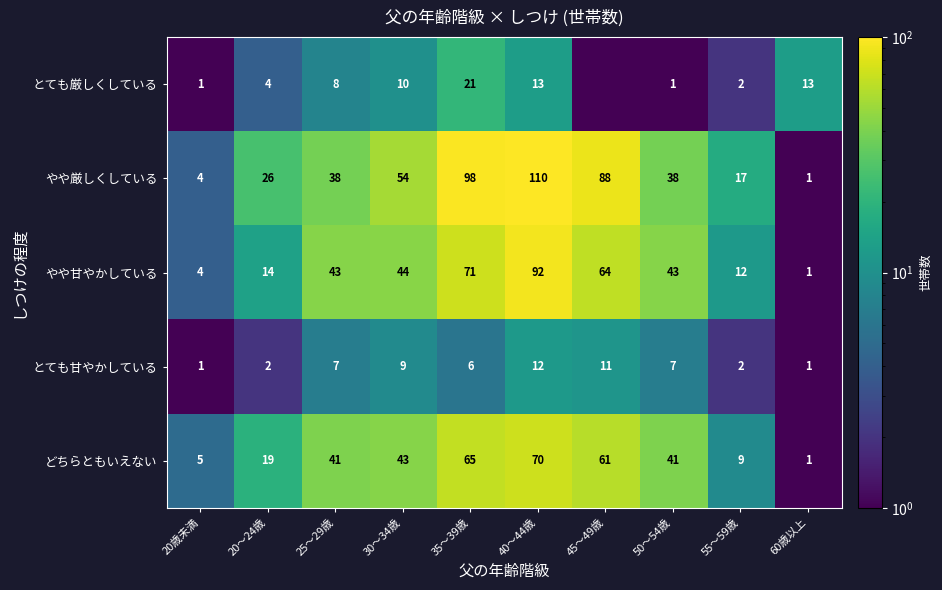

Rank the series at 20～24歳 from highest to lowest value.

やや厳しくしている, どちらともいえない, やや甘やかしている, とても厳しくしている, とても甘やかしている